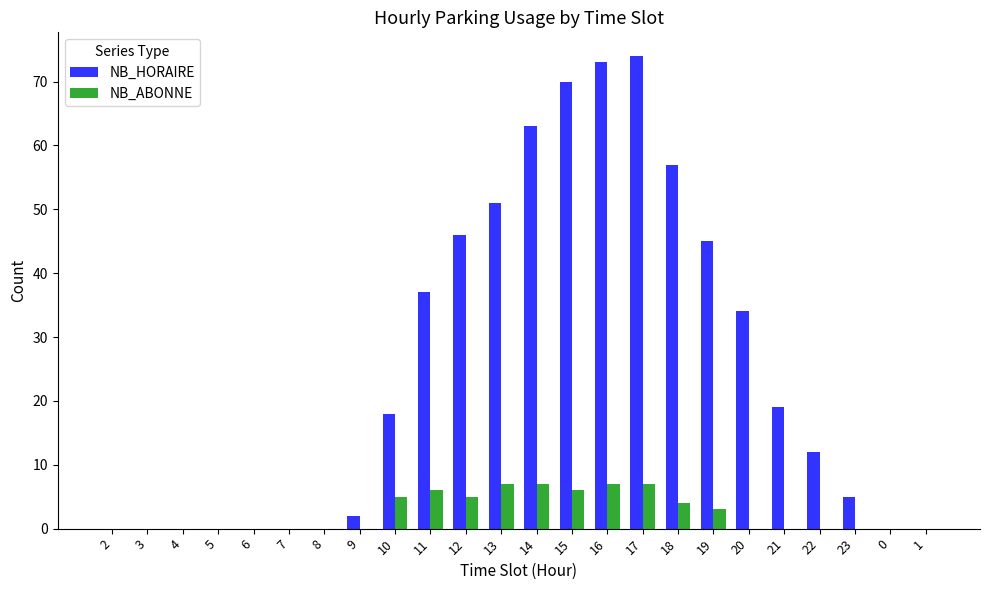

Reading right to left, extract all data points from this chart.

NB_HORAIRE: 0	0	5	12	19	34	45	57	74	73	70	63	51	46	37	18	2	0	0	0	0	0	0	0
NB_ABONNE: 0	0	0	0	0	0	3	4	7	7	6	7	7	5	6	5	0	0	0	0	0	0	0	0